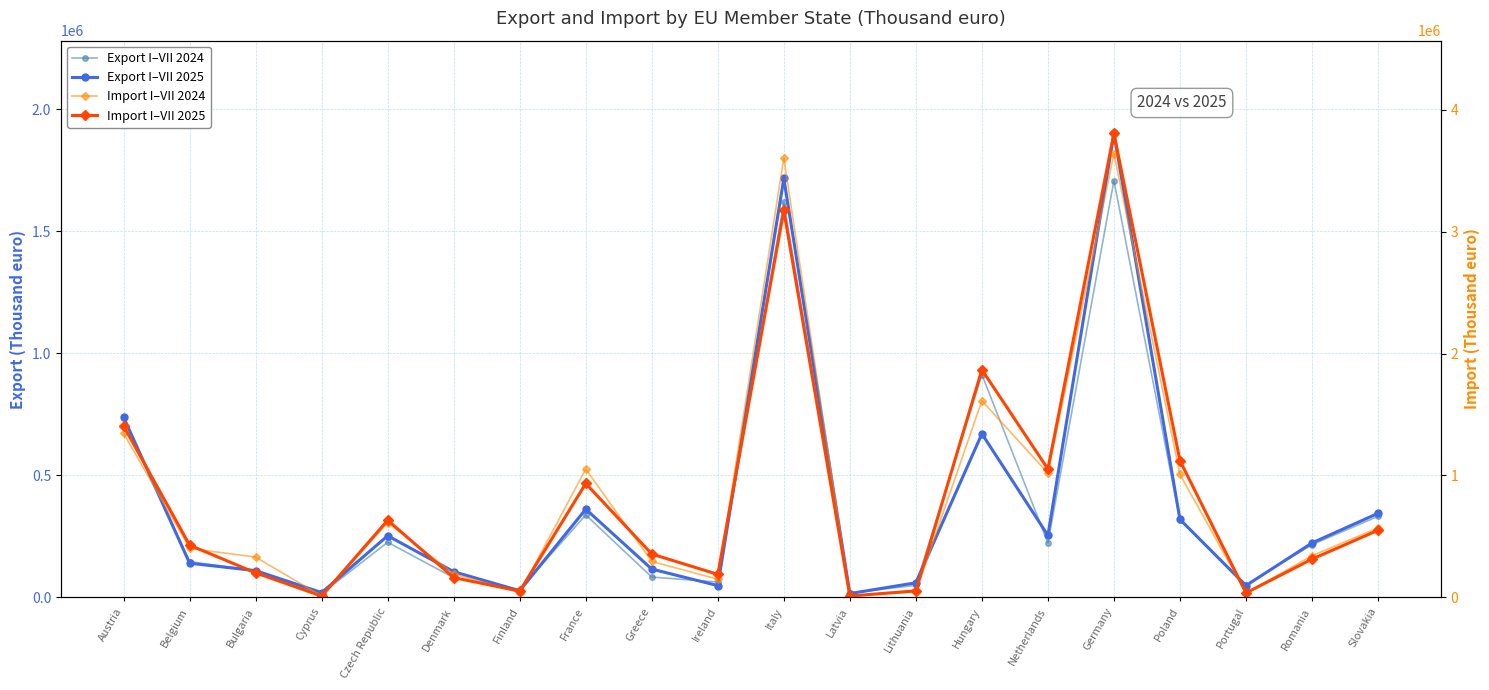

Which category has the highest value across all series?

Germany